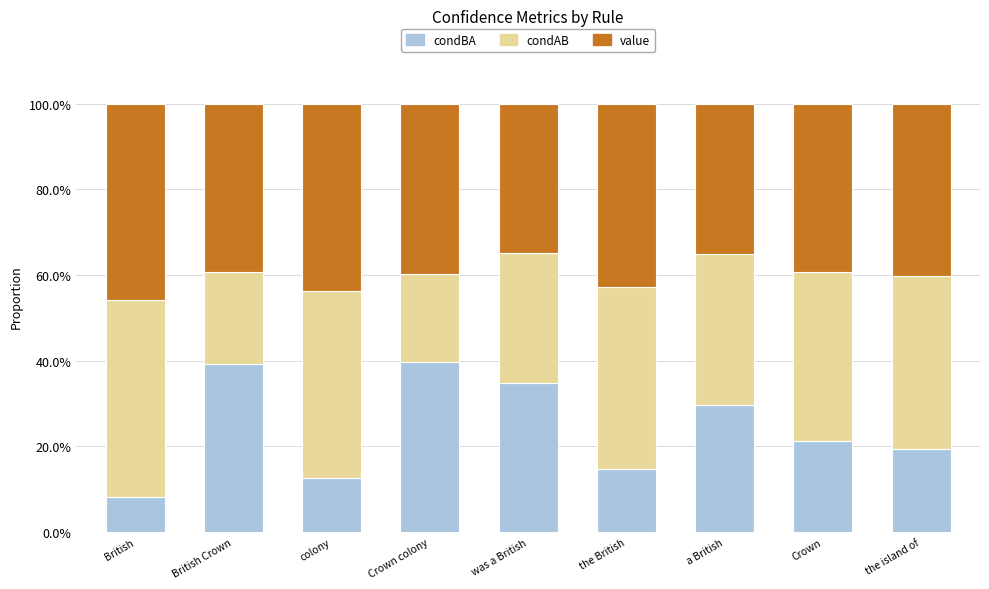

What is the total value across all series at the British?

100.0